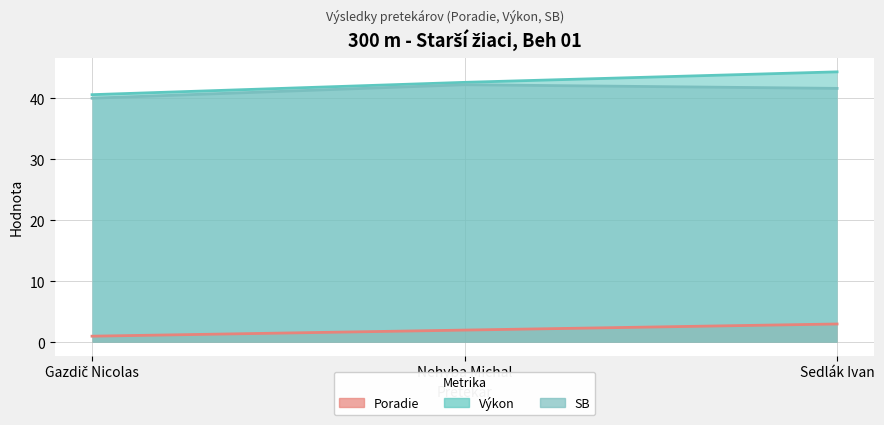

How many values in the Poradie series are below 2?

1